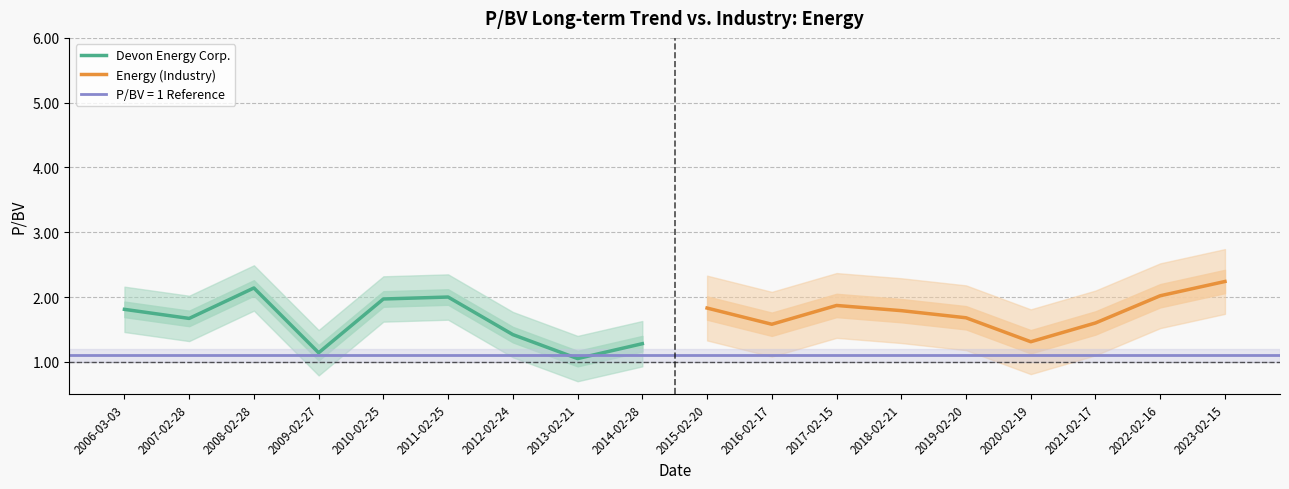

What is the sum of all Energy (Industry) values?

15.9